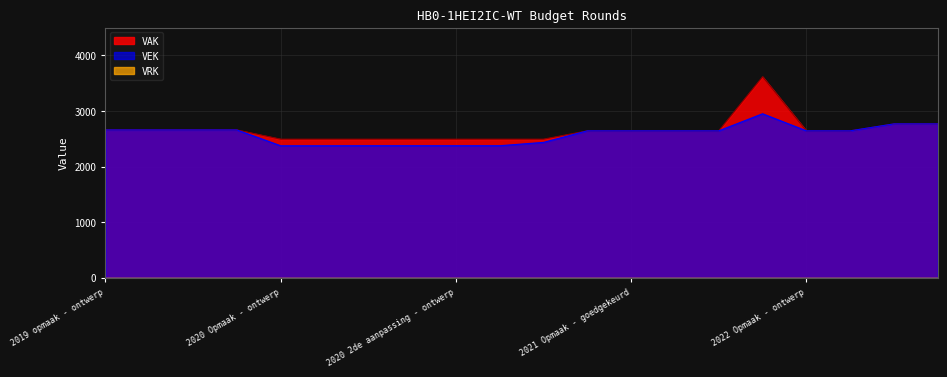

Rank the series by their maximum value, from lowest to highest.

VEK, VAK